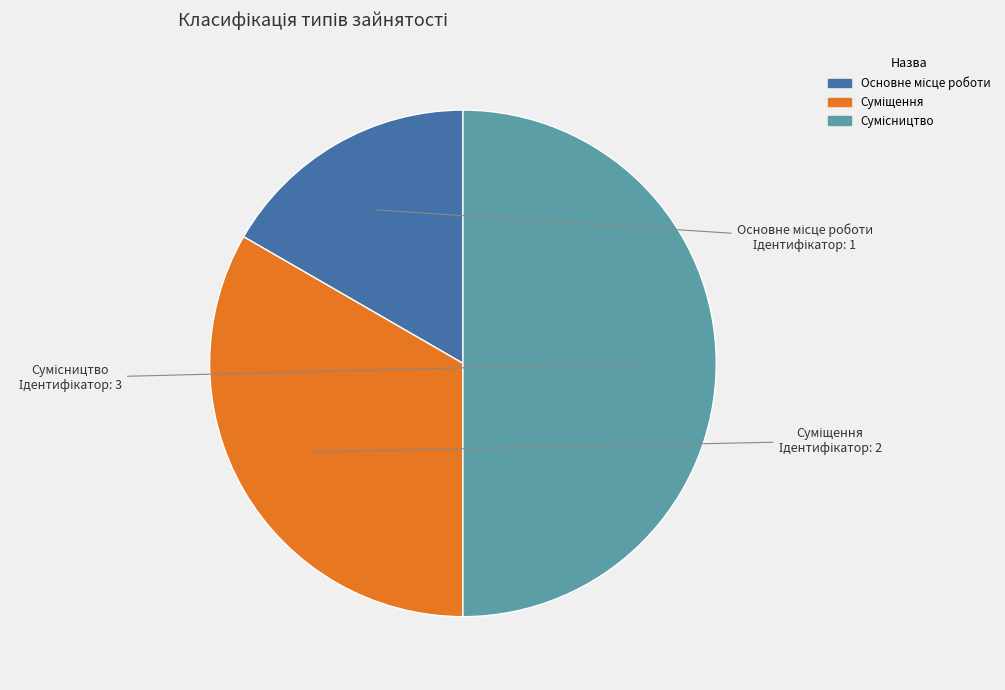

Which slice is the smallest?

Основне місце роботи